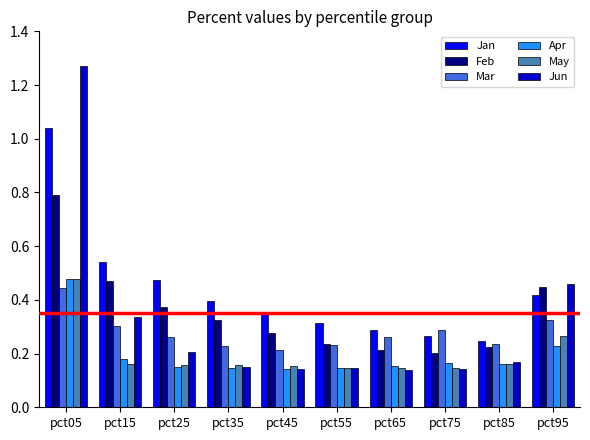

Are the bars grouped side by side (vs. stacked)?

Yes